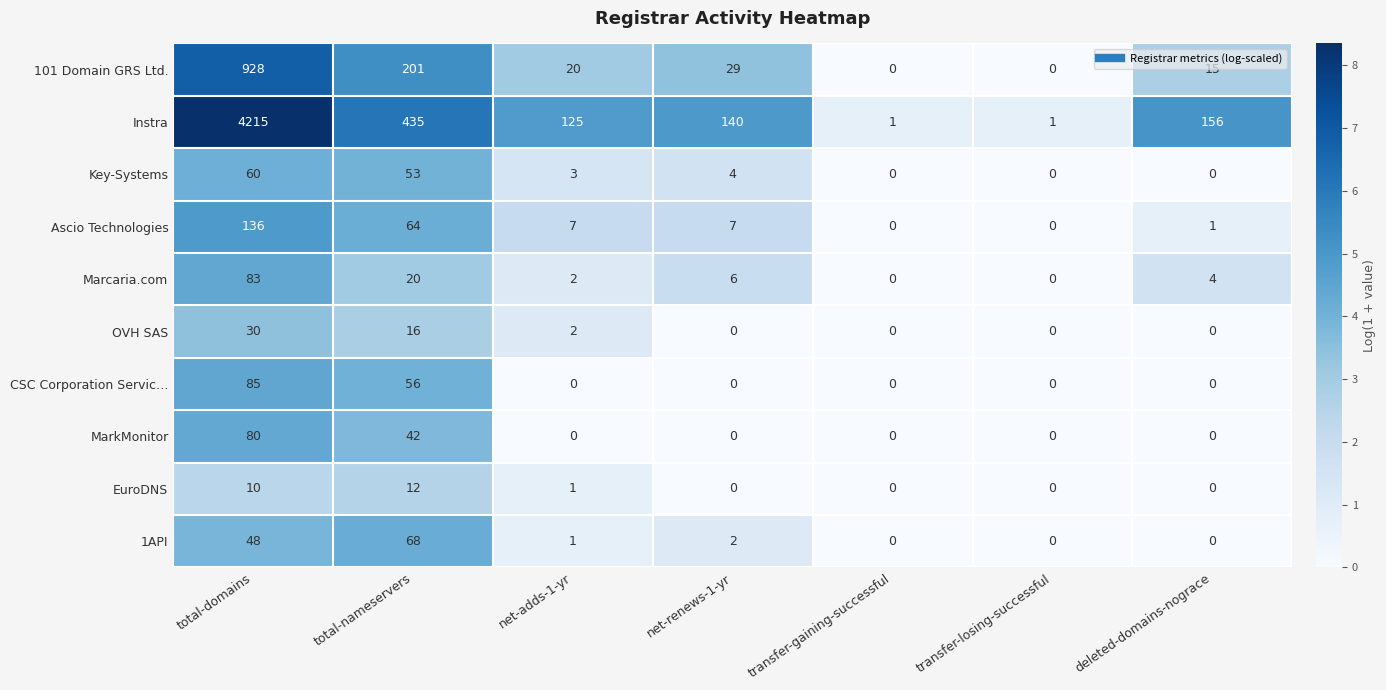

True or false: EuroDNS has a value of -7 at net-renews-1-yr.

False